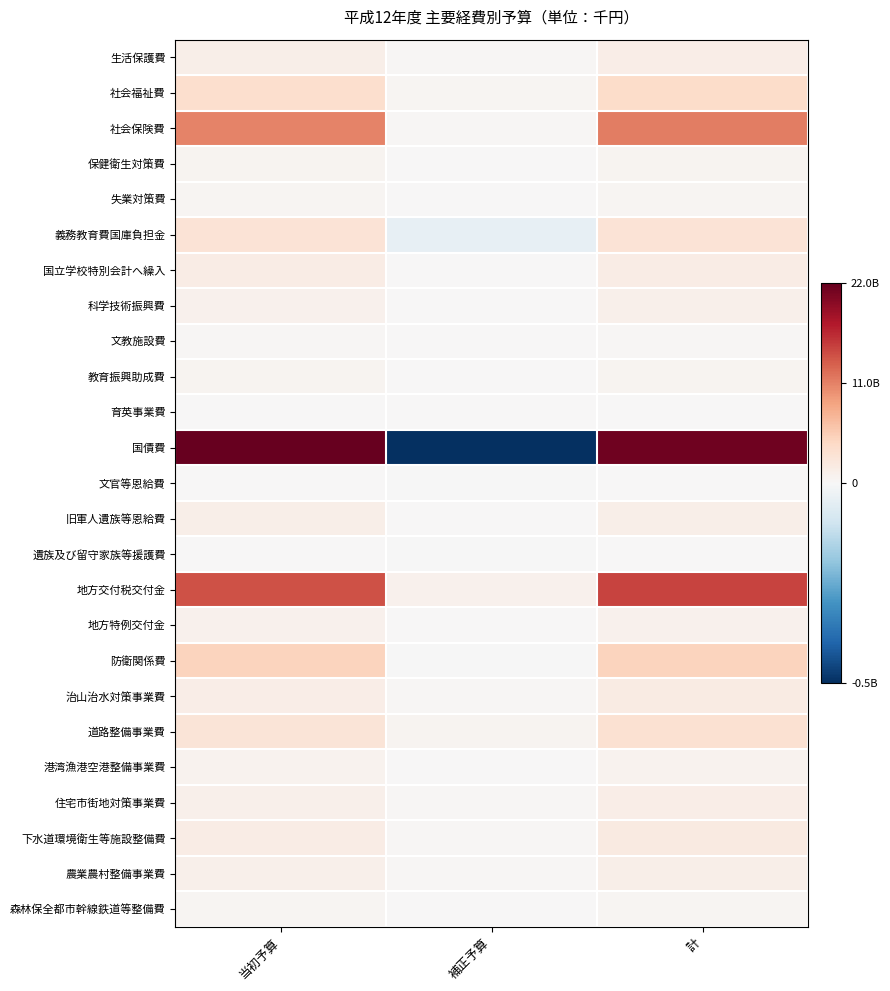

At how many categories does at least one series exceed 7979602681?

2